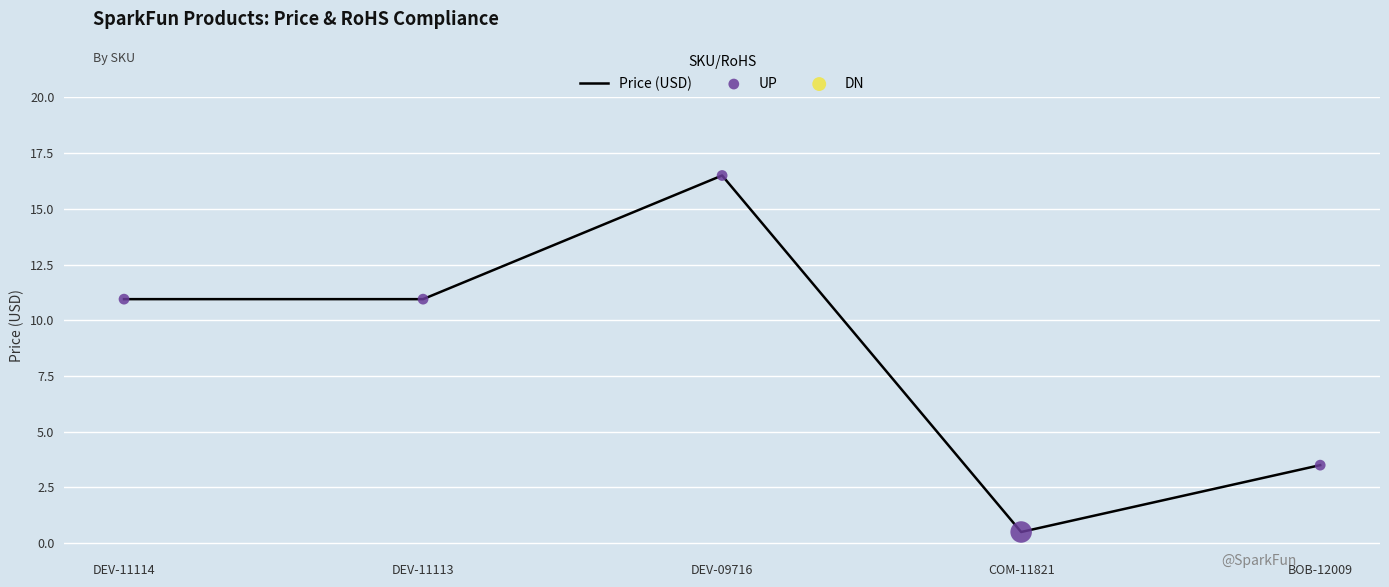

Approximately how many times larger is the value at DEV-11113 compared to DEV-09716?

0.7